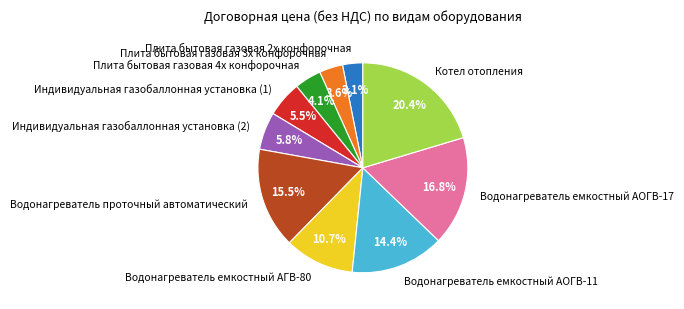

What is the total percentage of Водонагреватель емкостный АОГВ-11 and Плита бытовая газовая 3х конфорочная?

18.0%